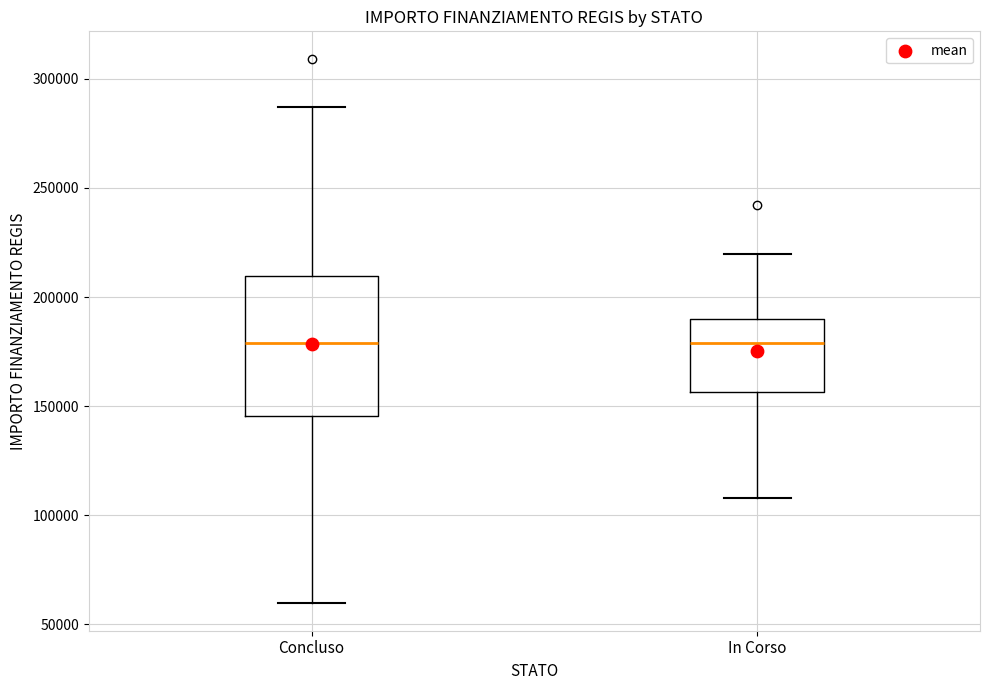

Reading left to right, read every box against the y-axis: the position of its median line, the range the box covers, and the ends of its whiskers. The values are not printed on the chart, so give them approximately, as read against the axis.

Concluso: median 180000, box 145000 to 210000, whiskers 60000 to 285000
In Corso: median 180000, box 155000 to 190000, whiskers 110000 to 220000